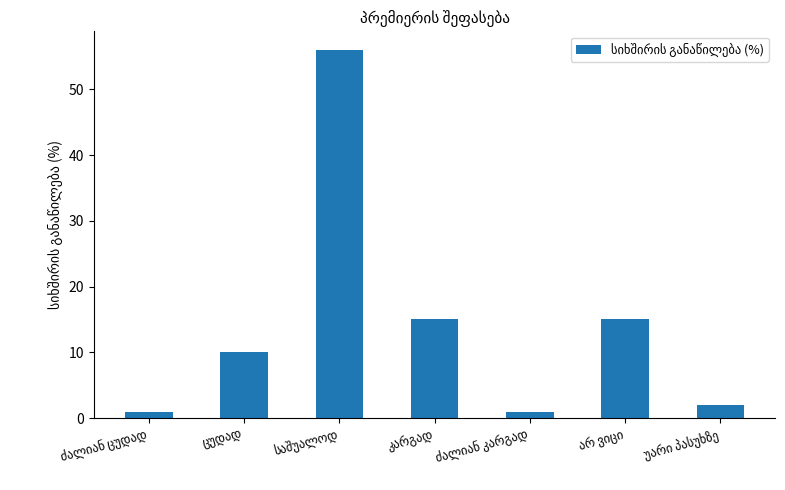

What is the greatest value displayed?

56